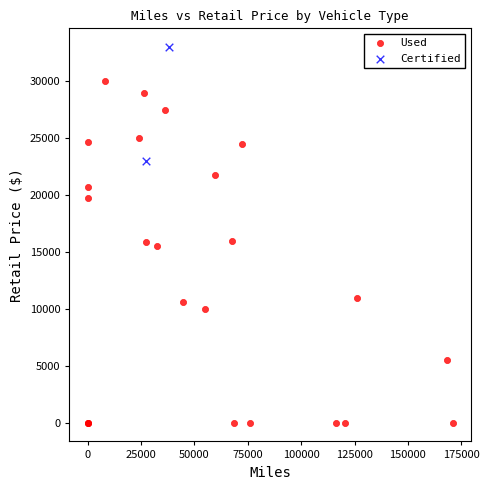

What are all the series names shown in the legend?

Used, Certified